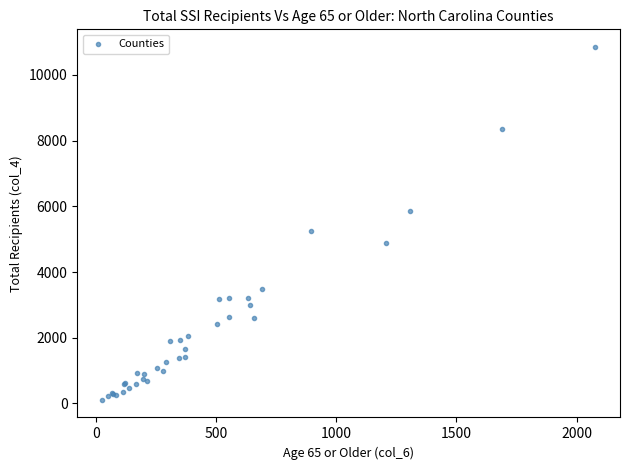

What Y value in the scatter plot is closest to 5482?

5237